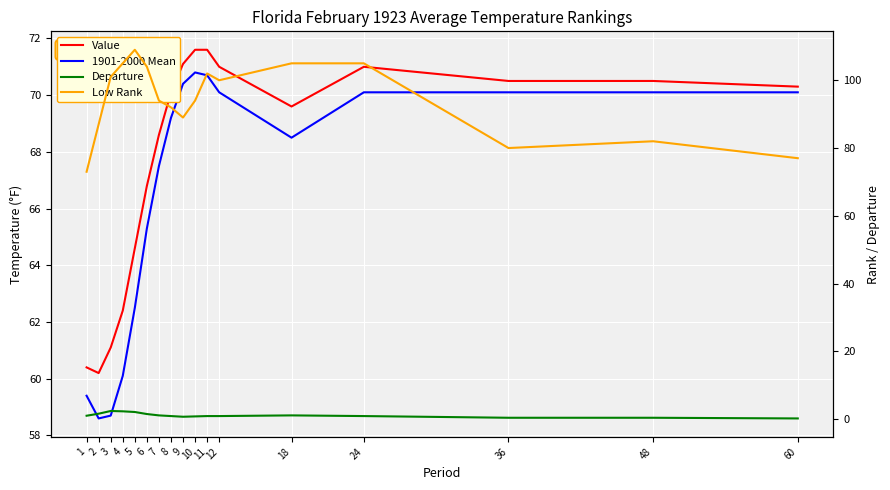

Does the chart display data point markers on the line(s)?

No